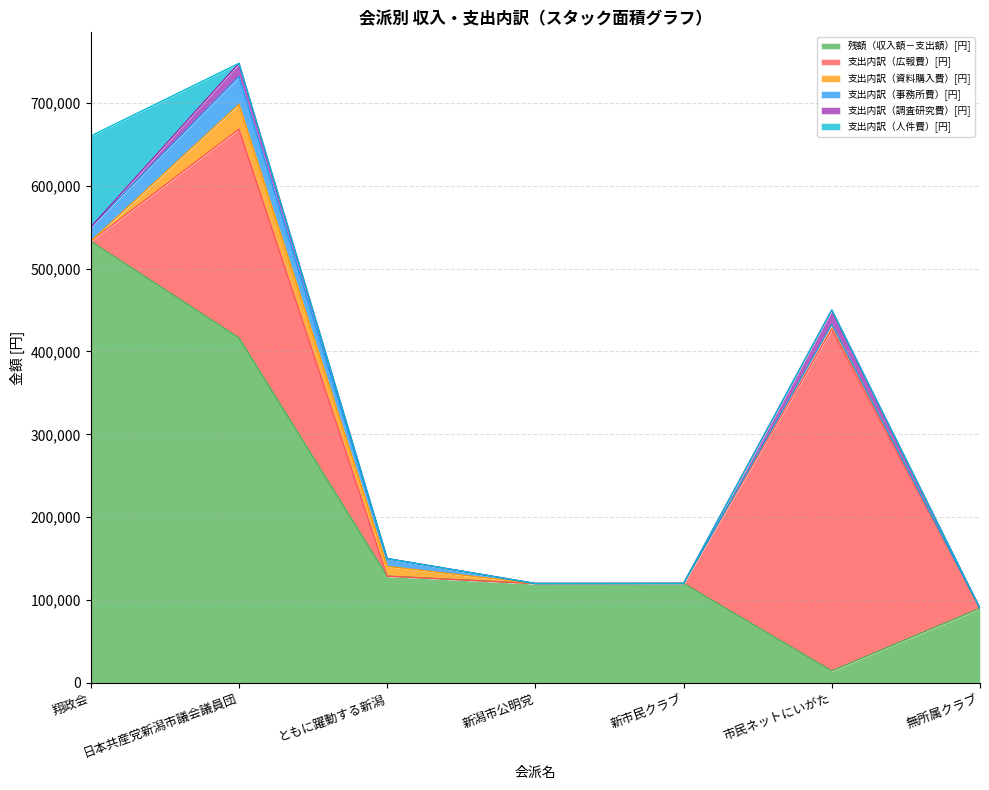

The value of 残額（収入額－支出額）[円] at 翔政会 is 532877. True or false?

True